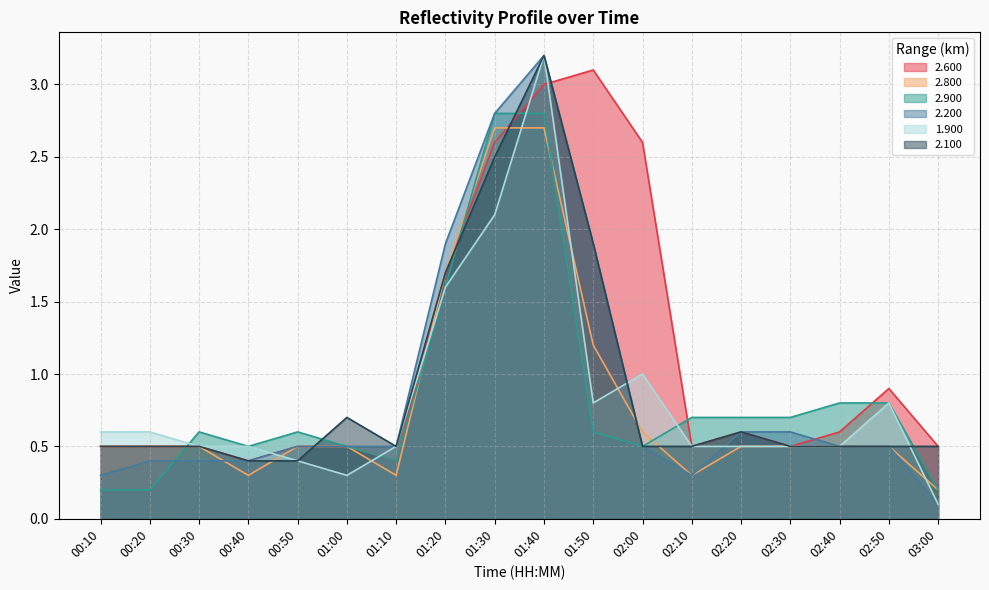

True or false: 1.900 has a value of 0.2 at 02:30.

False